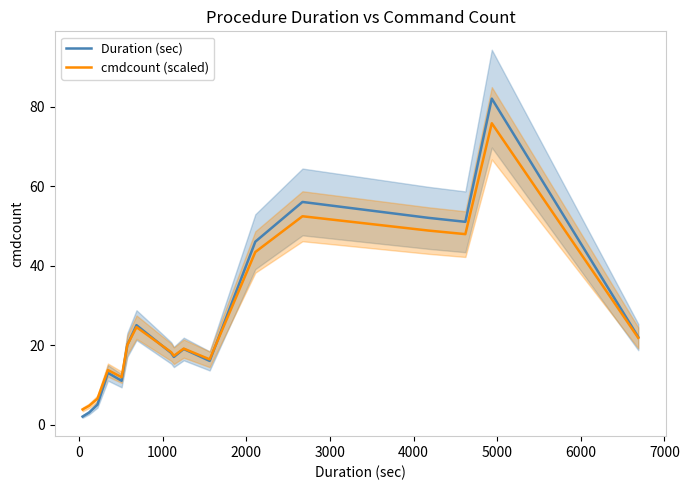

How many categories are shown in the chart?

20